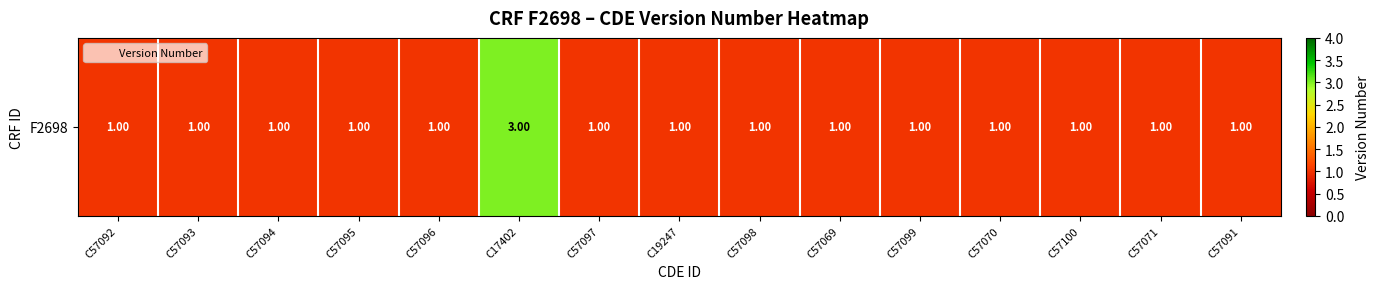

The chart shows a value of 1 at C57099. True or false?

True